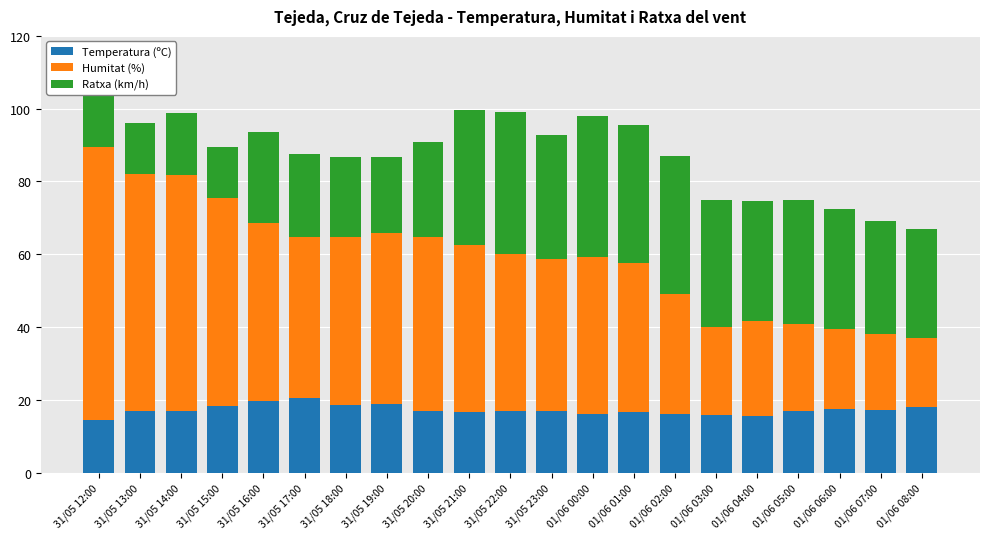

What is the highest value of the Temperatura (ºC) series?

20.6